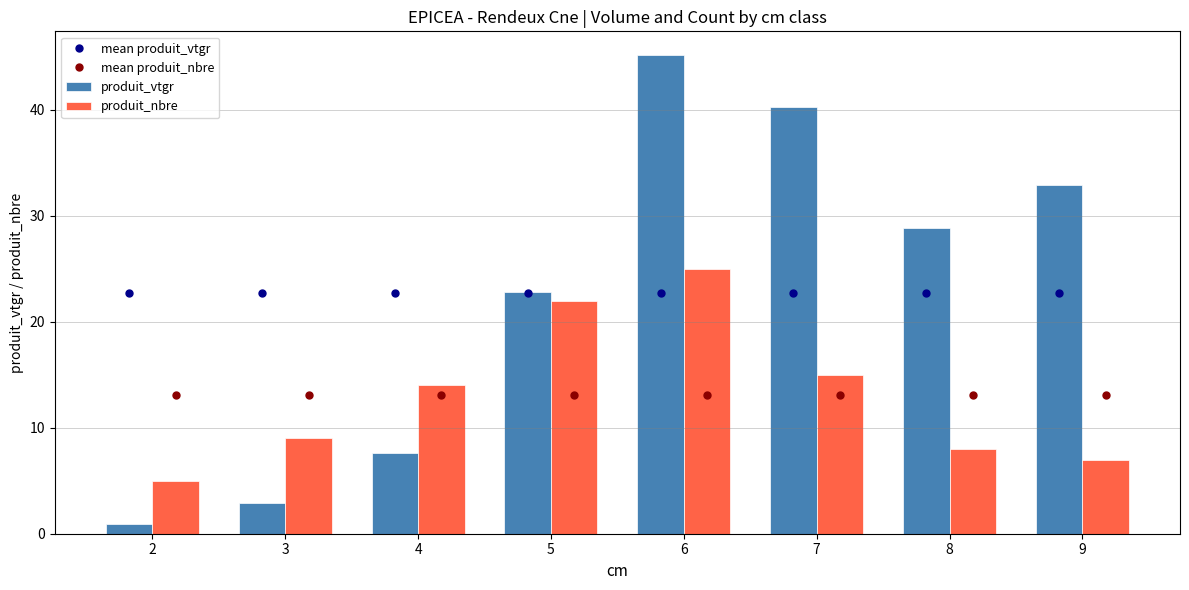

How many groups of bars are there?

8